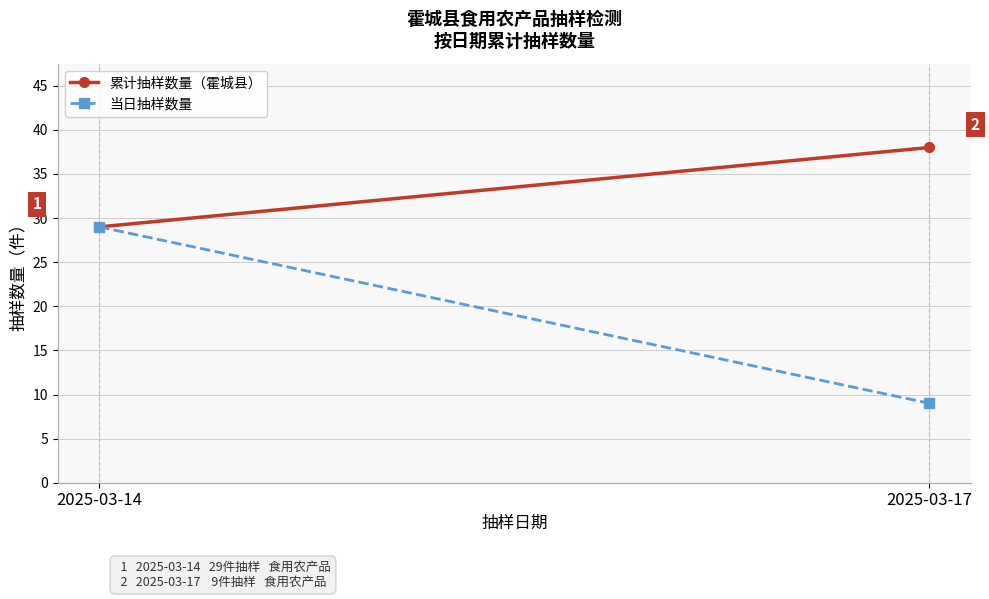

Which has a higher value, 2025-03-14 or 2025-03-17?

2025-03-17